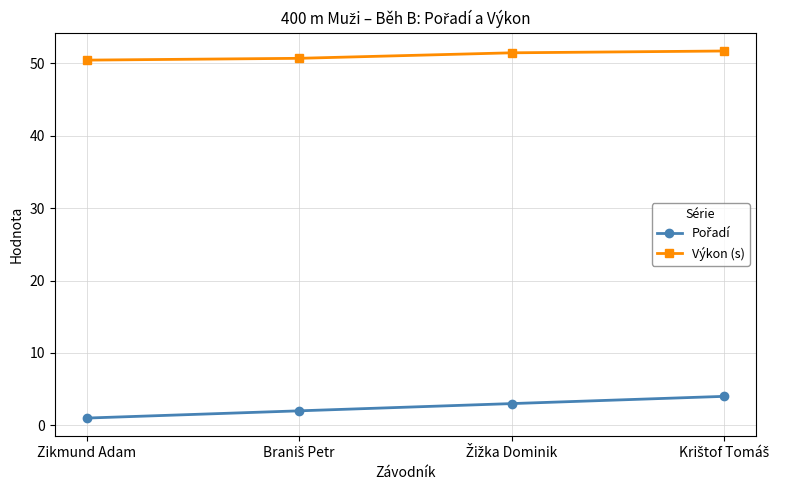

The value of Výkon (s) at Zikmund Adam is 50.5. True or false?

True